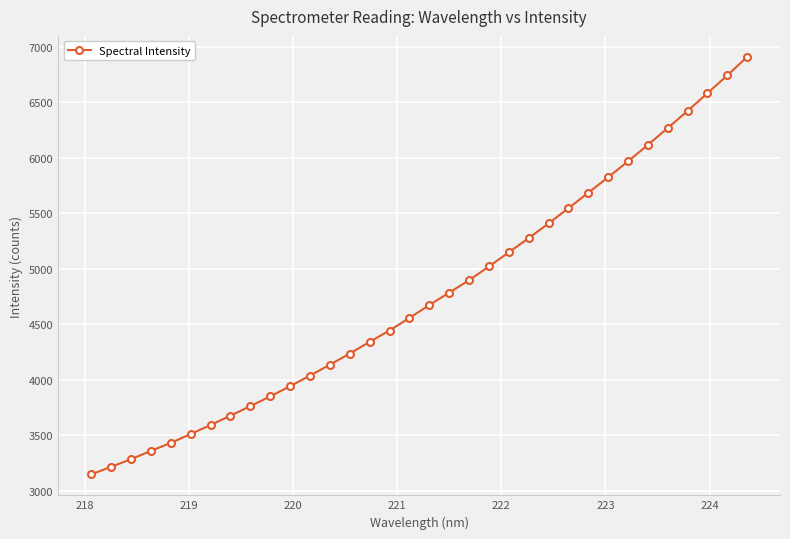

What is the smallest value displayed?

3148.0